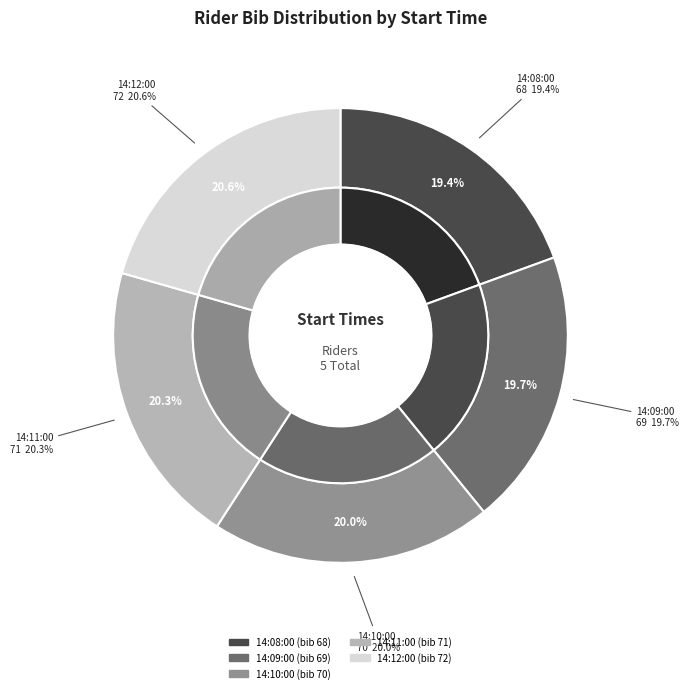

Does 14:08:00 account for over 50% of the chart?

No